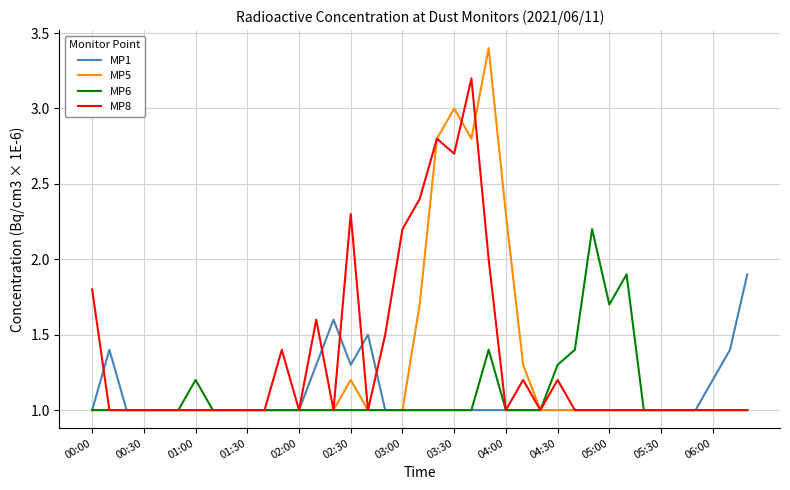

What is the smallest value displayed?

1.0